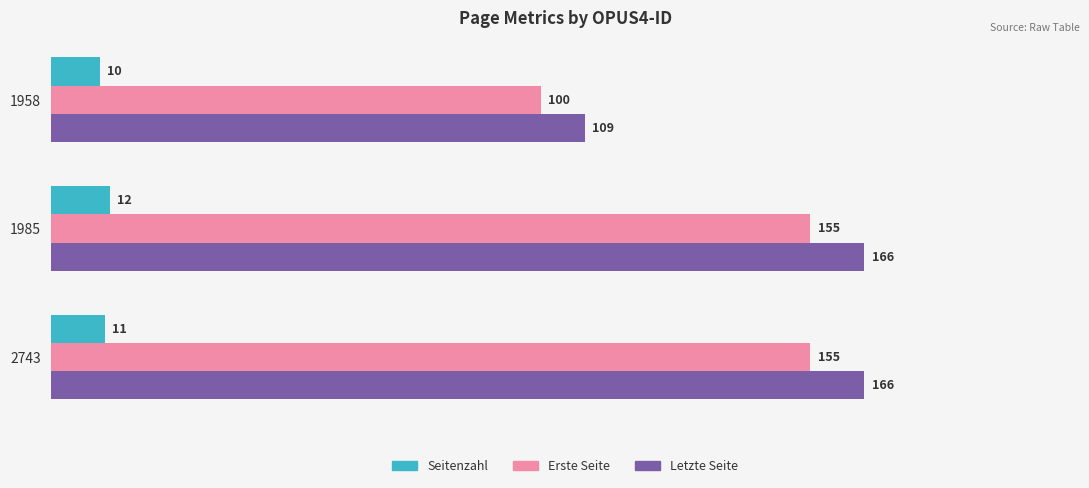

What is the difference between the maximum and minimum values in the Letzte Seite series?

57